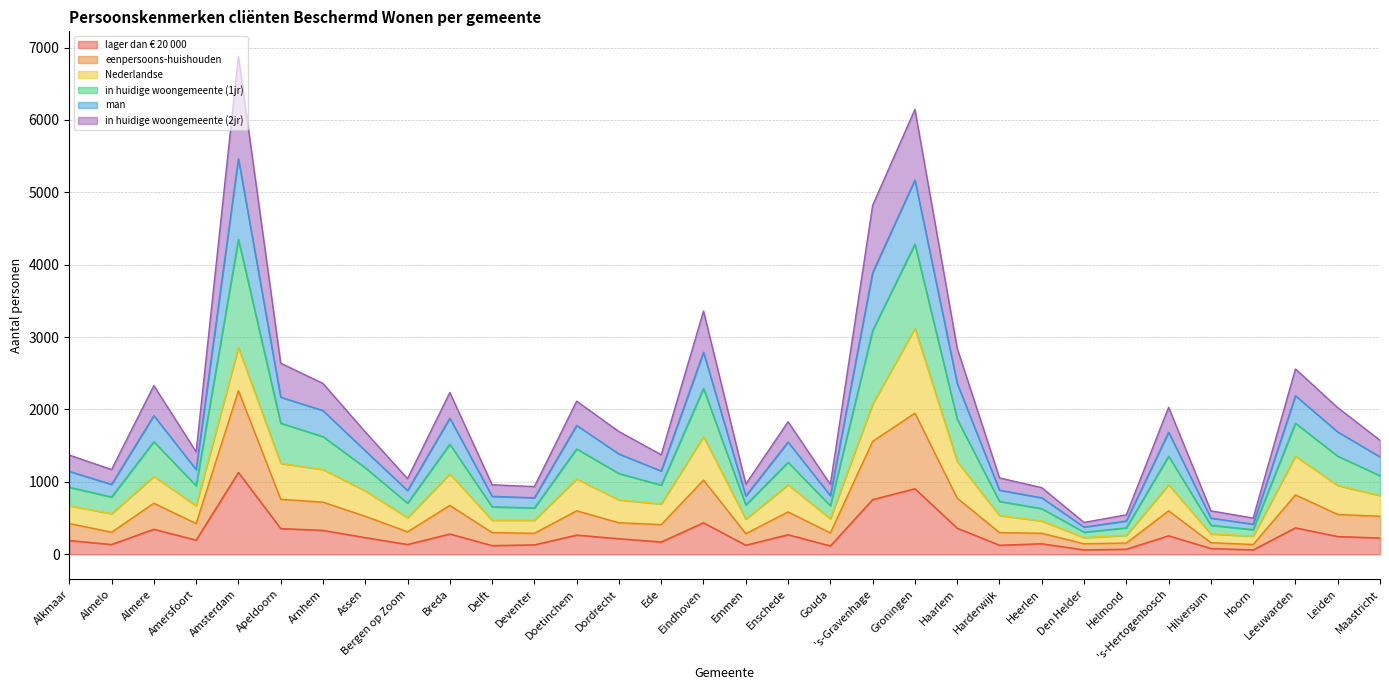

At which category does lager dan € 20 000 reach its first local peak?

Almere